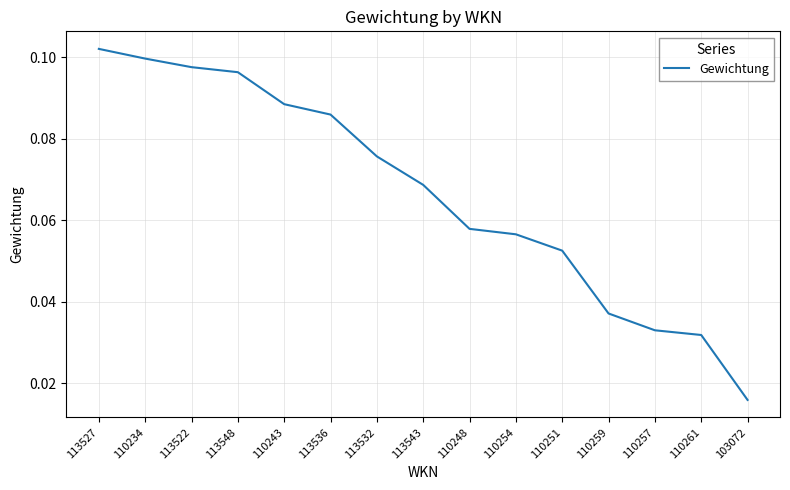

How many distinct data groups are displayed?

1